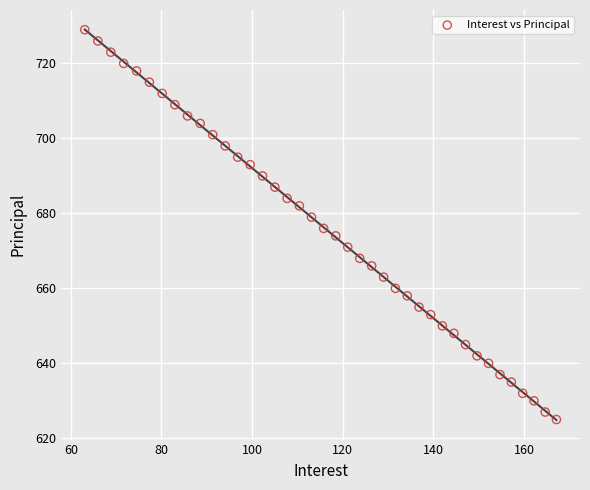

What is the range of Y values (max minus min)?

104